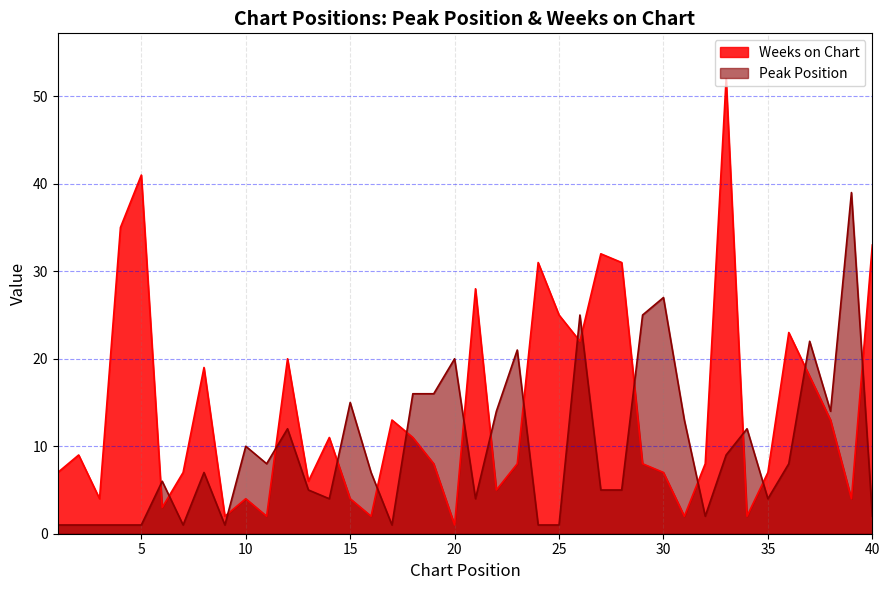

Reading left to right, extract all data points from this chart.

Peak Position: 1	1	1	1	1	6	1	7	1	10	8	12	5	4	15	7	1	16	16	20	4	14	21	1	1	25	5	5	25	27	13	2	9	12	4	8	22	14	39	2
Weeks on Chart: 7	9	4	35	41	3	7	19	2	4	2	20	6	11	4	2	13	11	8	1	28	5	8	31	25	22	32	31	8	7	2	8	52	2	7	23	18	13	4	33